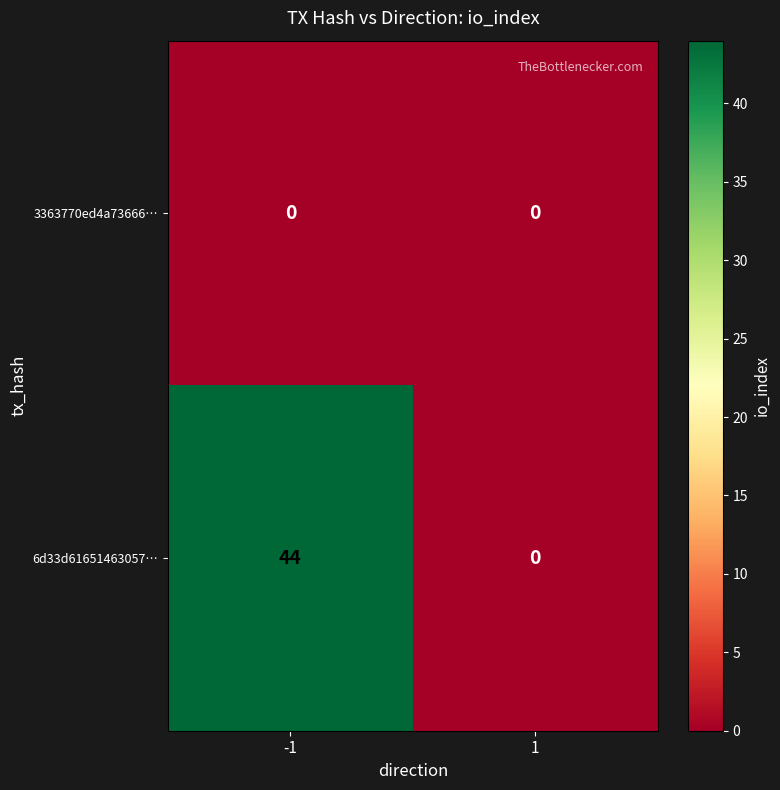

Rank the series at -1 from lowest to highest value.

3363770ed4a73666…, 6d33d61651463057…